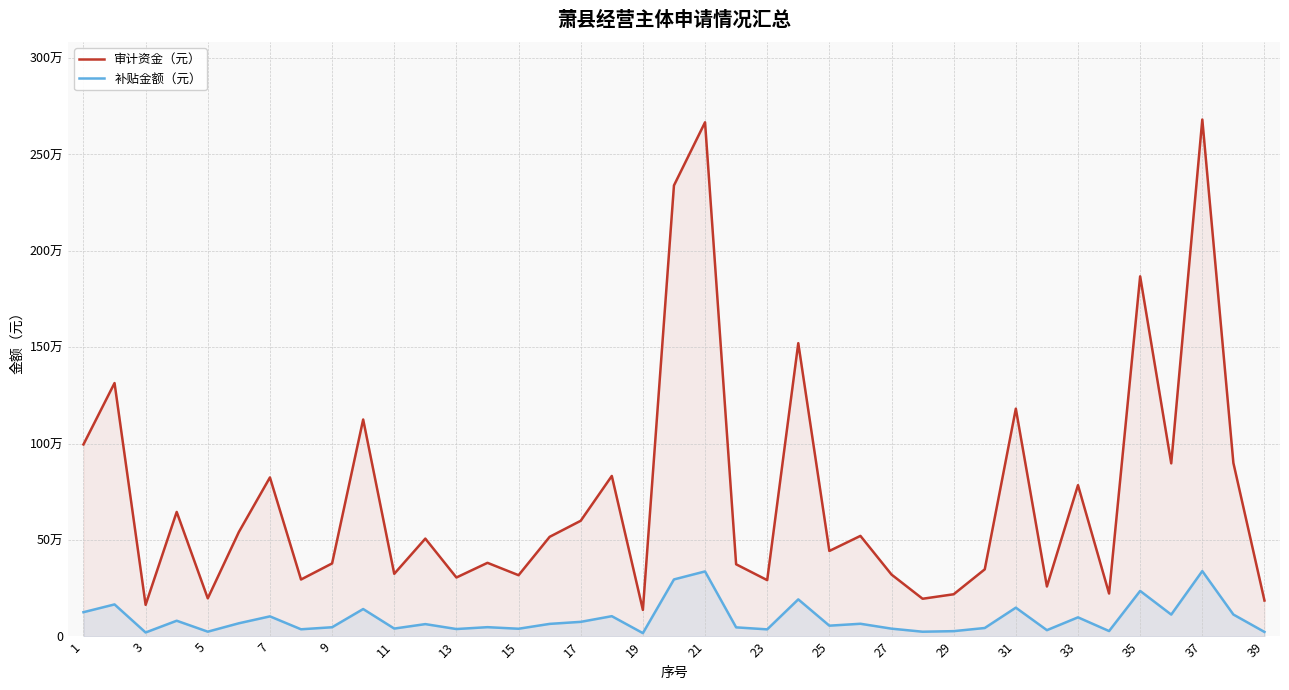

What are all the series names shown in the legend?

审计资金（元）, 补贴金额（元）